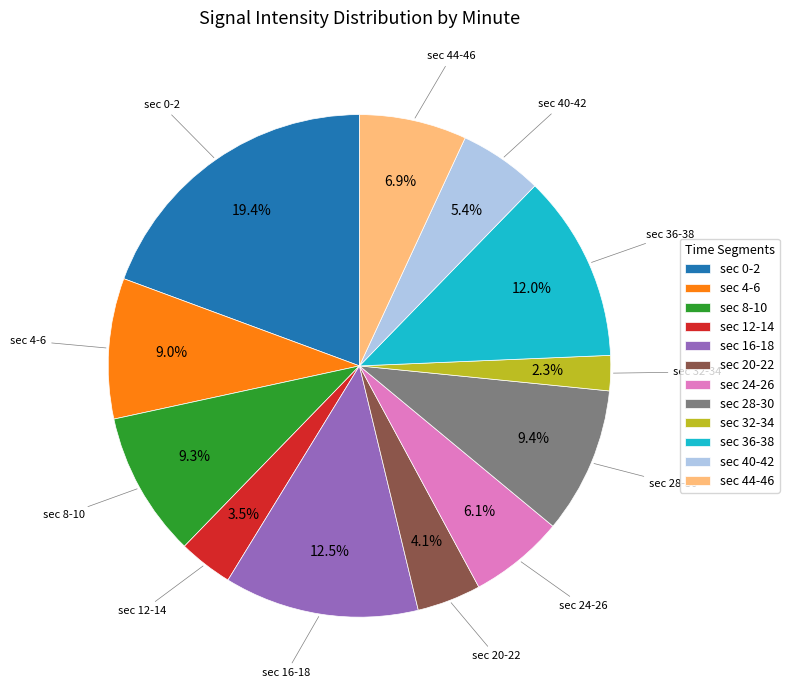

Which slice is the smallest?

sec 32-34